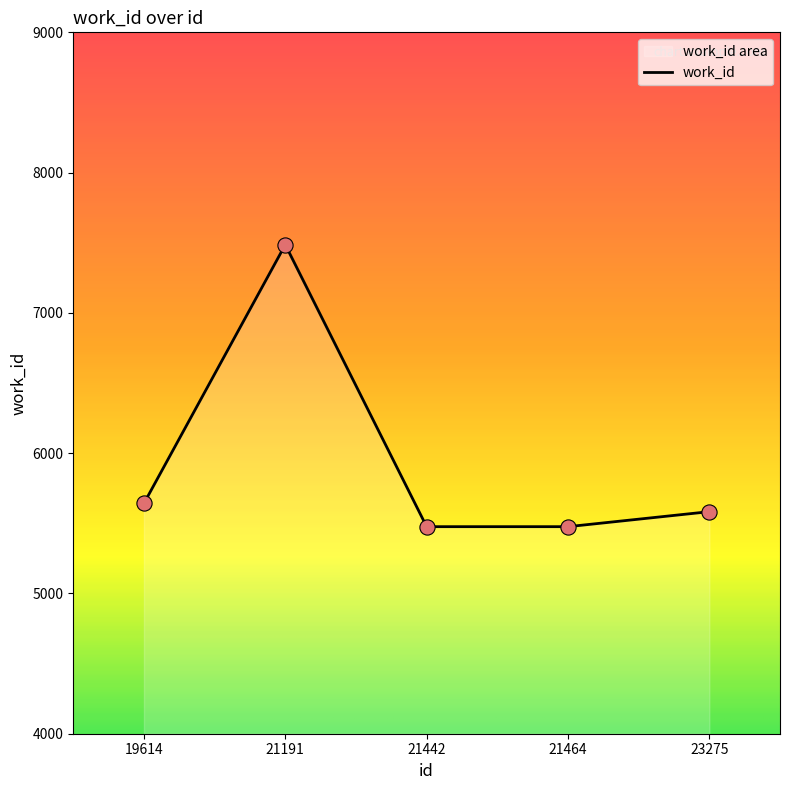

What is the change in value from 19614 to 21191?

+1844